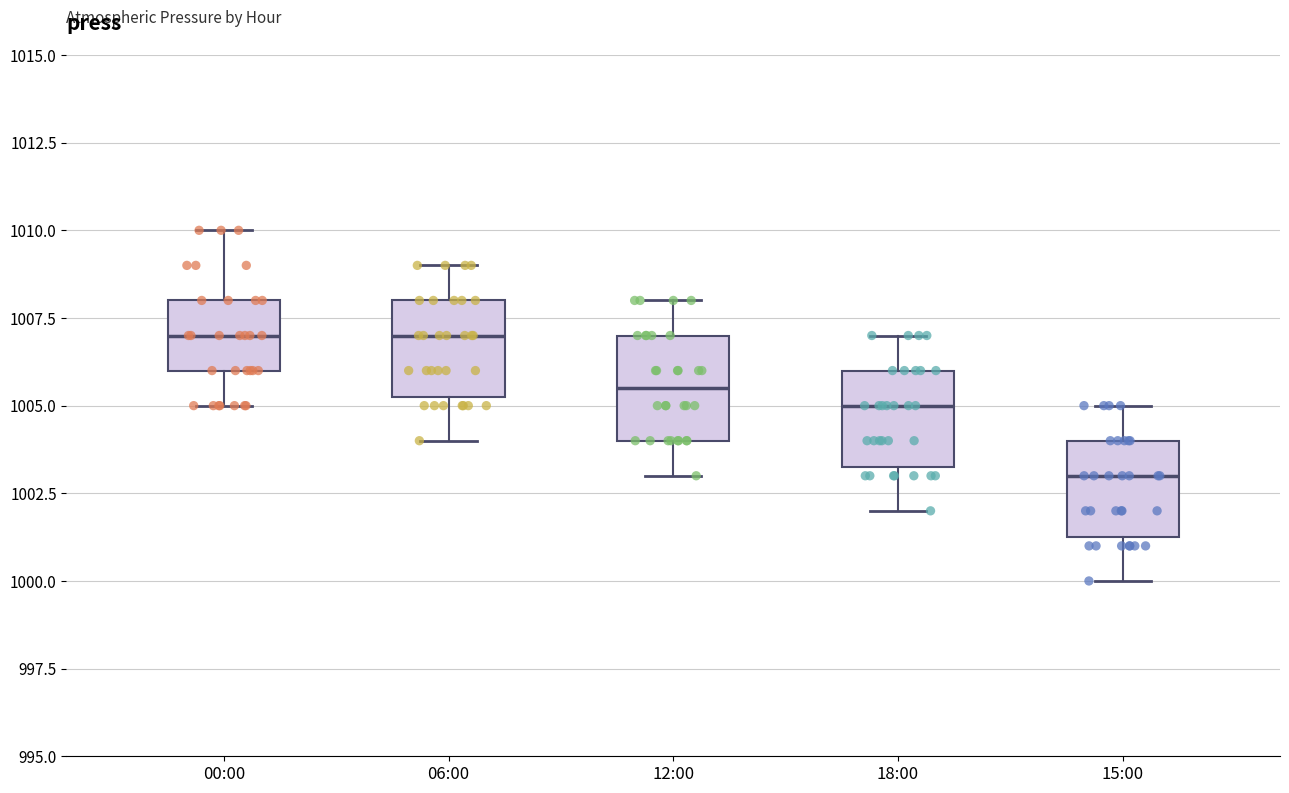

Where does the lower whisker of the box for 06:00 end on the y-axis? The values are not printed on the chart, so give them approximately, as read against the axis.

1004.0